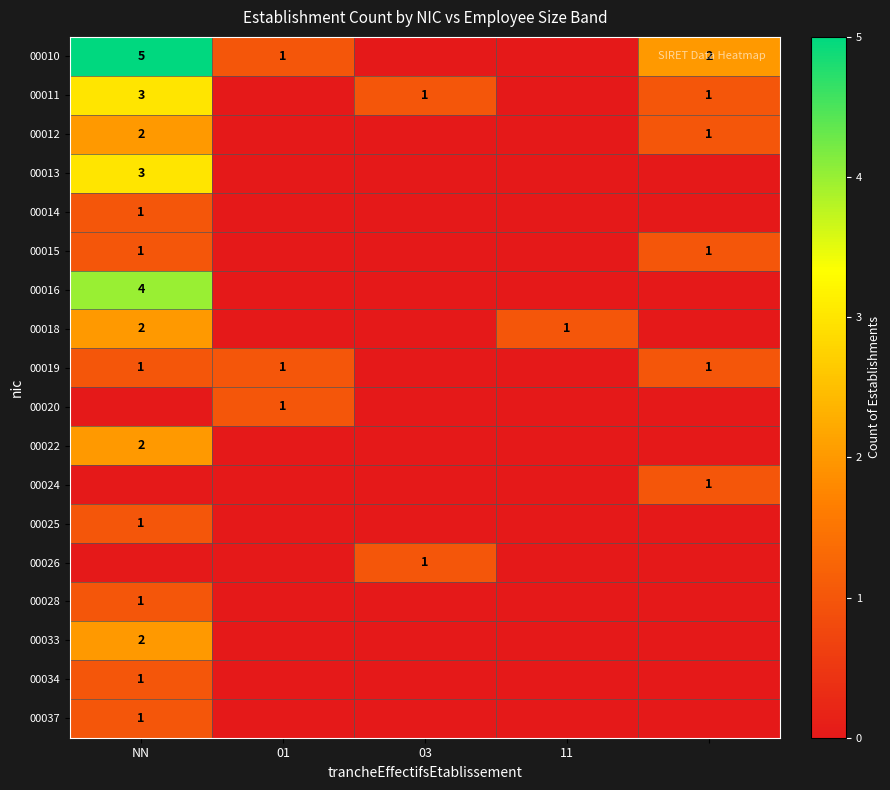

Is the value of 00011 at 03 greater than the value of 00020 at 01?

No